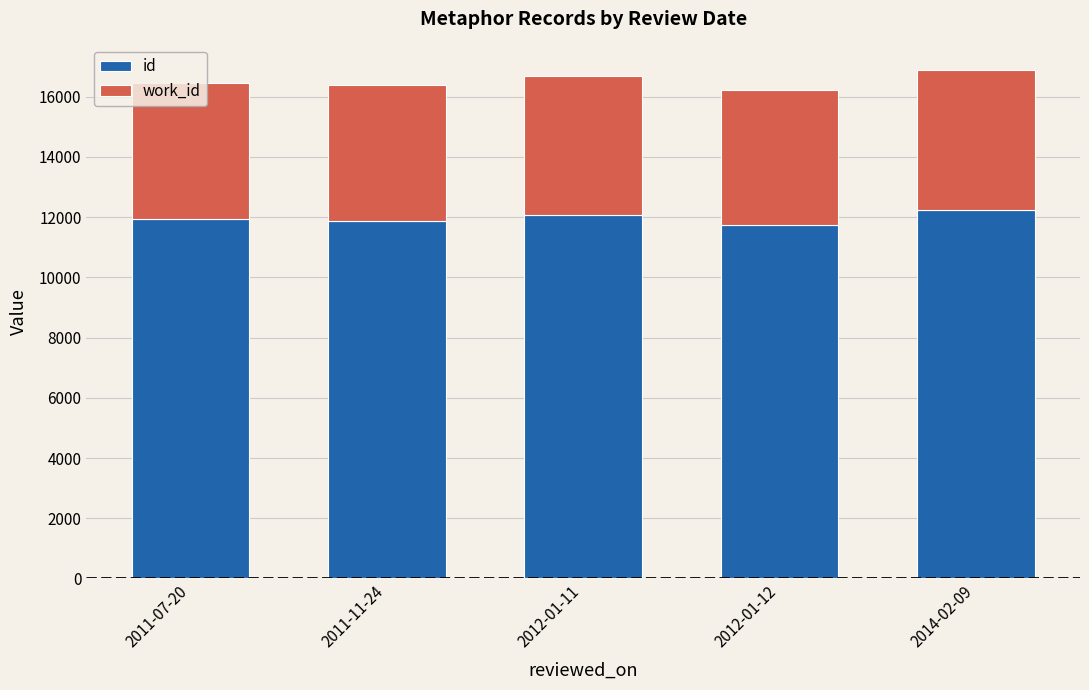

How many categories are shown in the chart?

5